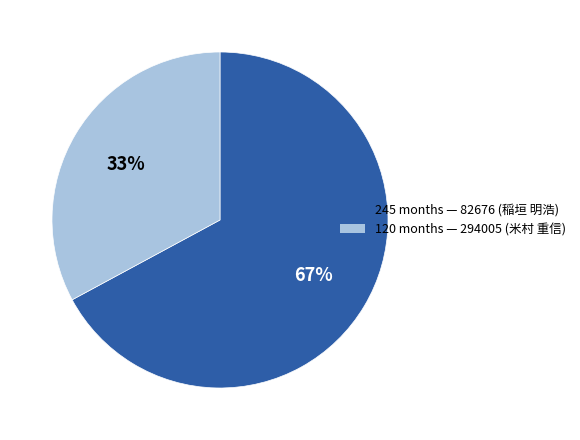

Does any single category account for the majority?

Yes